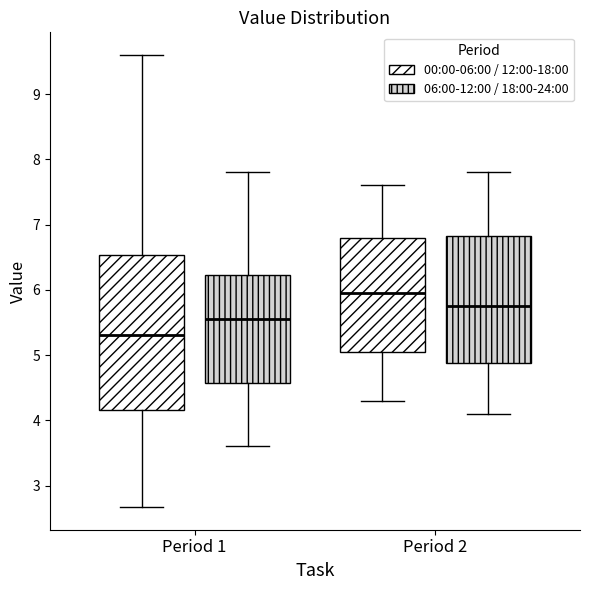

Reading left to right, transcribe this box plot: for each box, give where its median line is, the range the box spans, and where its two whiskers end, as read against the y-axis. The values are not printed on the chart, so give them approximately, as read against the axis.

Period 1 (00:00-06:00 / 12:00-18:00): median 5.3, box 4.2 to 6.5, whiskers 2.7 to 9.6
Period 1 (06:00-12:00 / 18:00-24:00): median 5.6, box 4.6 to 6.2, whiskers 3.6 to 7.8
Period 2 (00:00-06:00 / 12:00-18:00): median 6.0, box 5.1 to 6.8, whiskers 4.3 to 7.6
Period 2 (06:00-12:00 / 18:00-24:00): median 5.8, box 4.9 to 6.8, whiskers 4.1 to 7.8